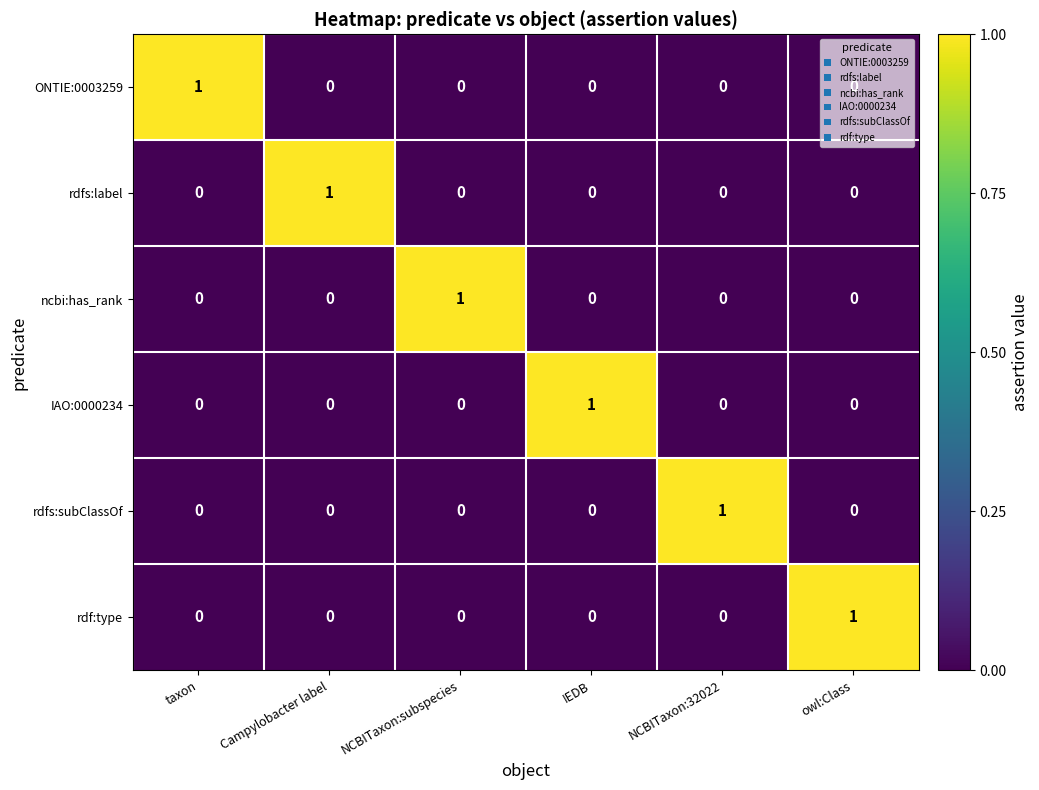

At how many categories does at least one series exceed 0?

6